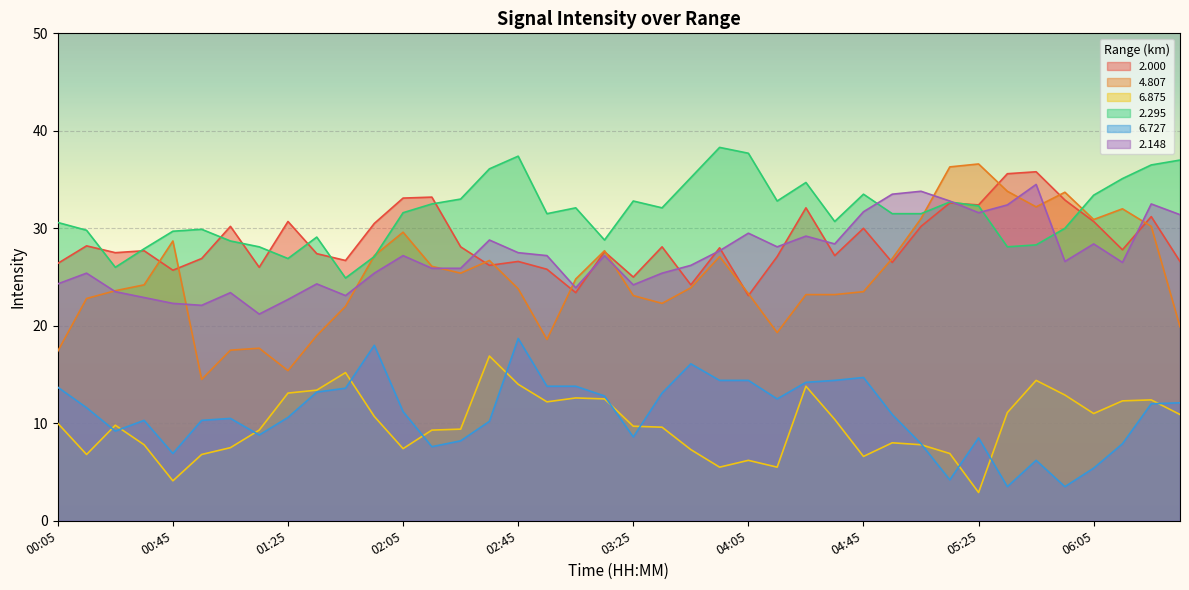

Reading left to right, list all the values displayed in this chart.

2.000: 00:05=26.4	00:15=28.2	00:25=27.5	00:35=27.7	00:45=25.7	00:55=26.9	01:05=30.2	01:15=26.0	01:25=30.7	01:35=27.4	01:45=26.7	01:55=30.5	02:05=33.1	02:15=33.2	02:25=28.1	02:35=26.2	02:45=26.6	02:55=25.8	03:05=23.4	03:15=27.6	03:25=25.0	03:35=28.1	03:45=24.2	03:55=28.0	04:05=23.1	04:15=27.1	04:25=32.1	04:35=27.2	04:45=30.0	04:55=26.5	05:05=30.2	05:15=32.6	05:25=32.4	05:35=35.6	05:45=35.8	05:55=32.9	06:05=30.7	06:15=27.8	06:25=31.2	06:35=26.6
4.807: 00:05=17.4	00:15=22.8	00:25=23.6	00:35=24.2	00:45=28.7	00:55=14.5	01:05=17.5	01:15=17.7	01:25=15.4	01:35=19.0	01:45=22.0	01:55=27.2	02:05=29.6	02:15=26.1	02:25=25.4	02:35=26.7	02:45=23.8	02:55=18.6	03:05=24.8	03:15=27.7	03:25=23.1	03:35=22.3	03:45=23.9	03:55=27.1	04:05=23.3	04:15=19.3	04:25=23.2	04:35=23.2	04:45=23.5	04:55=26.9	05:05=31.0	05:15=36.3	05:25=36.6	05:35=33.8	05:45=32.2	05:55=33.7	06:05=30.9	06:15=32.0	06:25=30.2	06:35=19.9
6.875: 00:05=10.0	00:15=6.8	00:25=9.8	00:35=7.8	00:45=4.1	00:55=6.8	01:05=7.5	01:15=9.3	01:25=13.1	01:35=13.4	01:45=15.2	01:55=10.7	02:05=7.4	02:15=9.3	02:25=9.4	02:35=16.9	02:45=14.0	02:55=12.2	03:05=12.6	03:15=12.5	03:25=9.7	03:35=9.6	03:45=7.3	03:55=5.5	04:05=6.2	04:15=5.5	04:25=13.8	04:35=10.4	04:45=6.6	04:55=8.0	05:05=7.8	05:15=6.9	05:25=2.9	05:35=11.1	05:45=14.4	05:55=12.9	06:05=11.0	06:15=12.3	06:25=12.4	06:35=10.9
2.295: 00:05=30.6	00:15=29.8	00:25=26.0	00:35=27.9	00:45=29.7	00:55=29.9	01:05=28.7	01:15=28.1	01:25=26.9	01:35=29.1	01:45=24.9	01:55=27.1	02:05=31.6	02:15=32.5	02:25=33.0	02:35=36.1	02:45=37.4	02:55=31.5	03:05=32.1	03:15=28.8	03:25=32.8	03:35=32.1	03:45=35.2	03:55=38.3	04:05=37.7	04:15=32.8	04:25=34.7	04:35=30.7	04:45=33.5	04:55=31.5	05:05=31.5	05:15=32.7	05:25=32.3	05:35=28.1	05:45=28.3	05:55=30.0	06:05=33.4	06:15=35.1	06:25=36.5	06:35=37.0
6.727: 00:05=13.7	00:15=11.6	00:25=9.2	00:35=10.3	00:45=6.9	00:55=10.3	01:05=10.5	01:15=8.8	01:25=10.6	01:35=13.2	01:45=13.6	01:55=18.0	02:05=11.2	02:15=7.6	02:25=8.2	02:35=10.2	02:45=18.7	02:55=13.8	03:05=13.8	03:15=12.8	03:25=8.6	03:35=13.1	03:45=16.1	03:55=14.4	04:05=14.4	04:15=12.5	04:25=14.2	04:35=14.4	04:45=14.7	04:55=10.9	05:05=7.9	05:15=4.2	05:25=8.5	05:35=3.5	05:45=6.2	05:55=3.5	06:05=5.4	06:15=7.9	06:25=12.0	06:35=12.1
2.148: 00:05=24.3	00:15=25.4	00:25=23.5	00:35=22.9	00:45=22.3	00:55=22.1	01:05=23.4	01:15=21.2	01:25=22.7	01:35=24.3	01:45=23.1	01:55=25.4	02:05=27.2	02:15=25.9	02:25=25.9	02:35=28.8	02:45=27.5	02:55=27.2	03:05=23.9	03:15=27.2	03:25=24.2	03:35=25.4	03:45=26.2	03:55=27.7	04:05=29.5	04:15=28.1	04:25=29.2	04:35=28.4	04:45=31.7	04:55=33.5	05:05=33.8	05:15=32.8	05:25=31.6	05:35=32.4	05:45=34.5	05:55=26.6	06:05=28.4	06:15=26.5	06:25=32.5	06:35=31.4